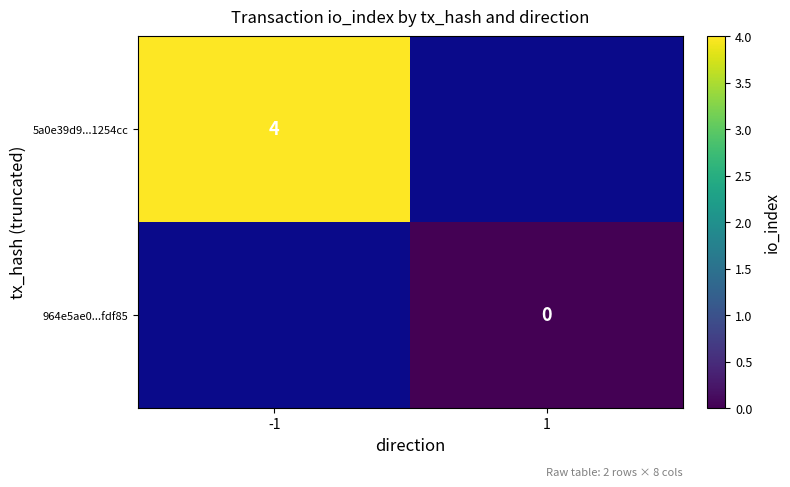

True or false: 5a0e39d9...1254cc has a value of 4 at -1.

True